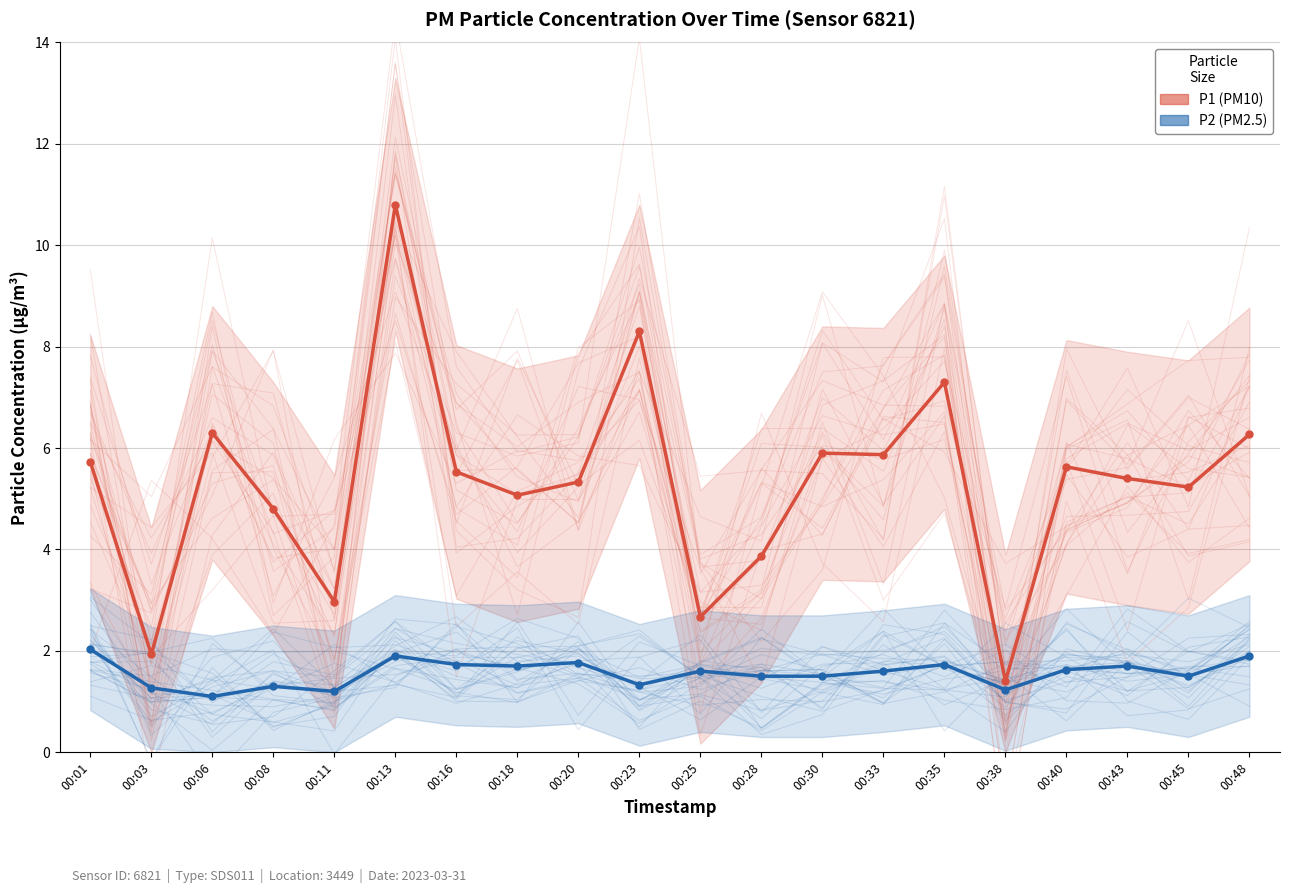

True or false: P2 has more than 1 interior local peaks.

True